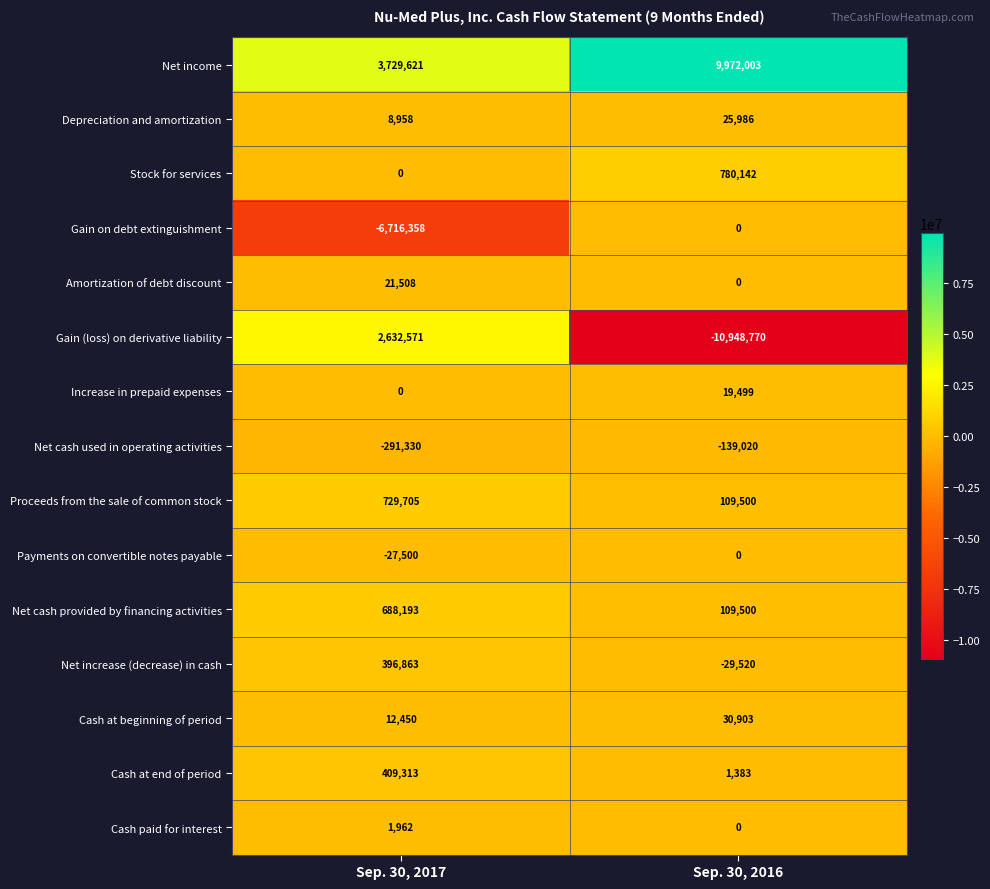

Reading left to right, transcribe all the data shown in this chart.

Net income: 3729621	9972003
Depreciation and amortization: 8958	25986
Stock for services: 0	780142
Gain on debt extinguishment: -6716358	0
Amortization of debt discount: 21508	0
Gain (loss) on derivative liability: 2632571	-10948770
Increase in prepaid expenses: 0	19499
Net cash used in operating activities: -291330	-139020
Proceeds from the sale of common stock: 729705	109500
Payments on convertible notes payable: -27500	0
Net cash provided by financing activities: 688193	109500
Net increase (decrease) in cash: 396863	-29520
Cash at beginning of period: 12450	30903
Cash at end of period: 409313	1383
Cash paid for interest: 1962	0